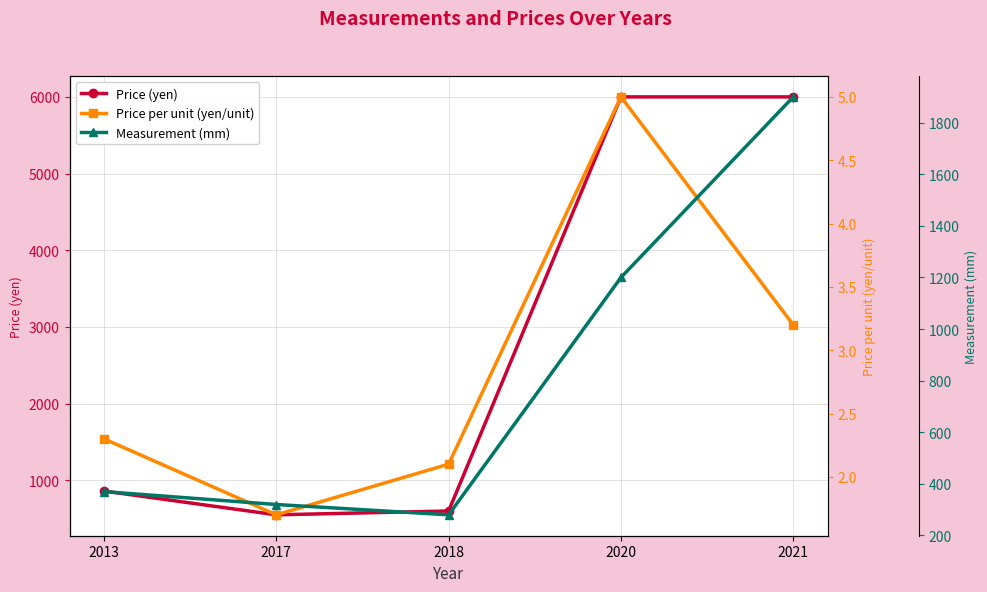

Rank the series by their average value, from lowest to highest.

Price per unit (yen/unit), Measurement (mm), Price (yen)